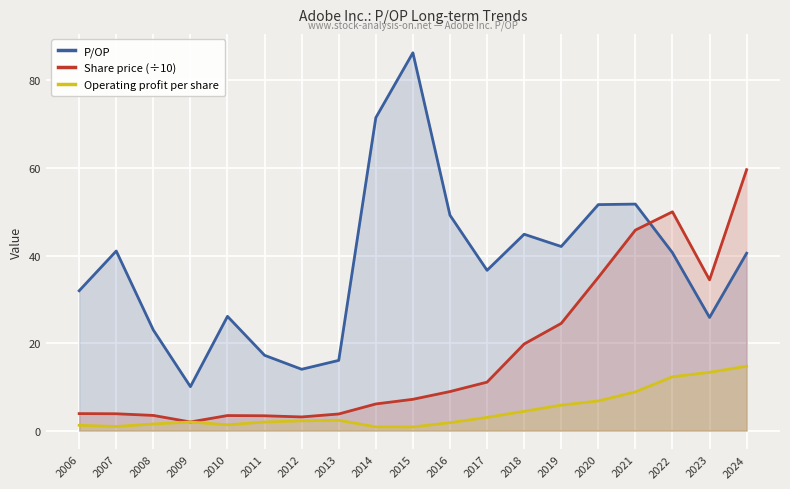

Rank the categories by Share price (÷10) value from highest to lowest.

2024, 2022, 2021, 2020, 2023, 2019, 2018, 2017, 2016, 2015, 2014, 2006, 2007, 2013, 2008, 2010, 2011, 2012, 2009